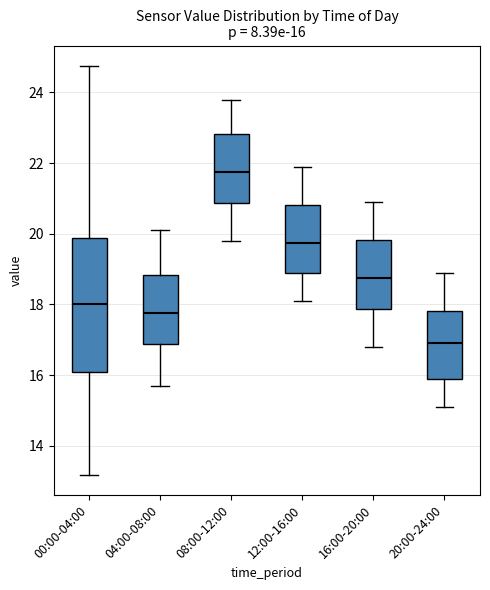

Which box is the tallest, from its lower edge to its upper edge?

00:00-04:00